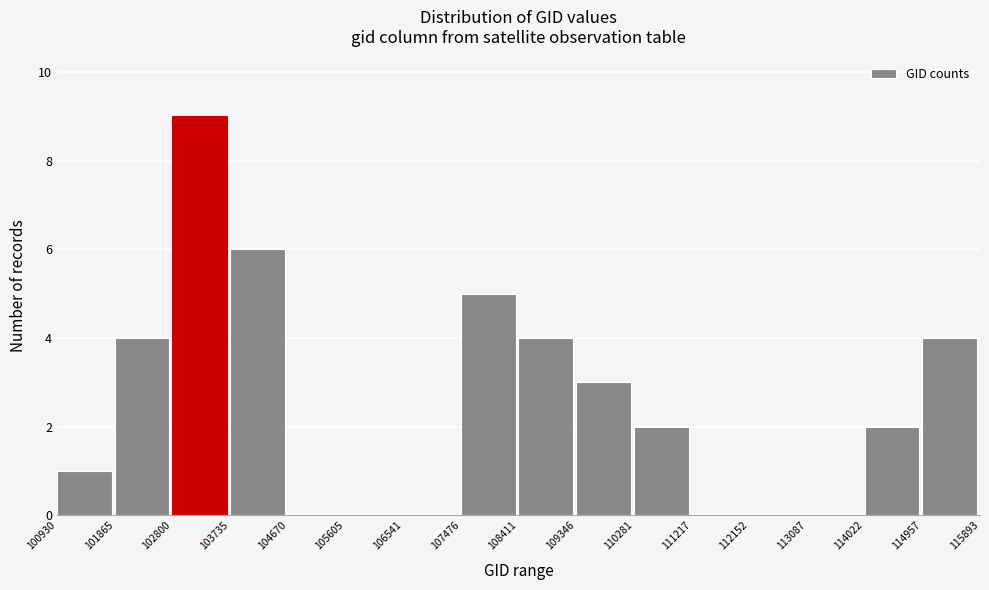

How tall is the bar that spans 114957 to 115893 on the x-axis? The values are not printed on the chart, so give them approximately, as read against the axis.

4